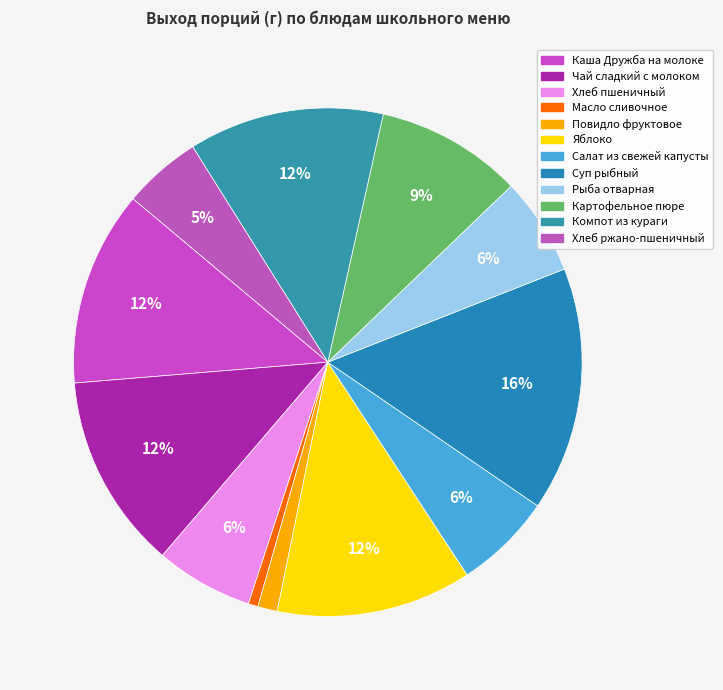

To the nearest percent, what percentage of the pie is Масло сливочное?

1%